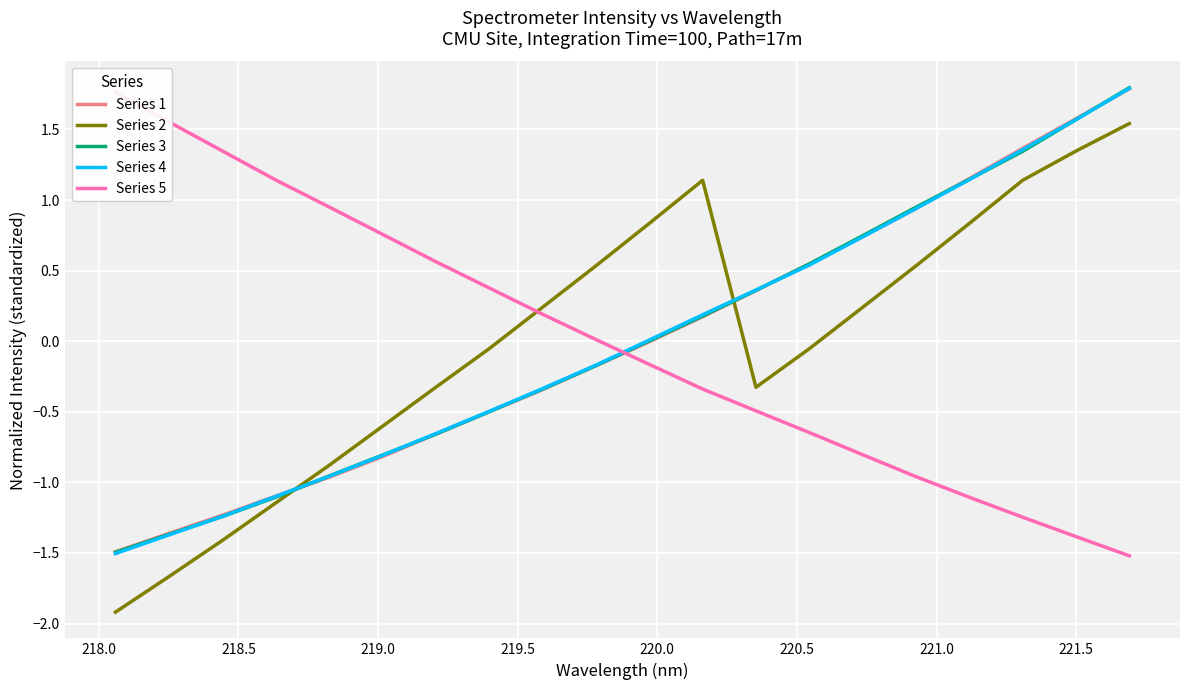

True or false: Series 3 and Series 2 cross at least once.

True